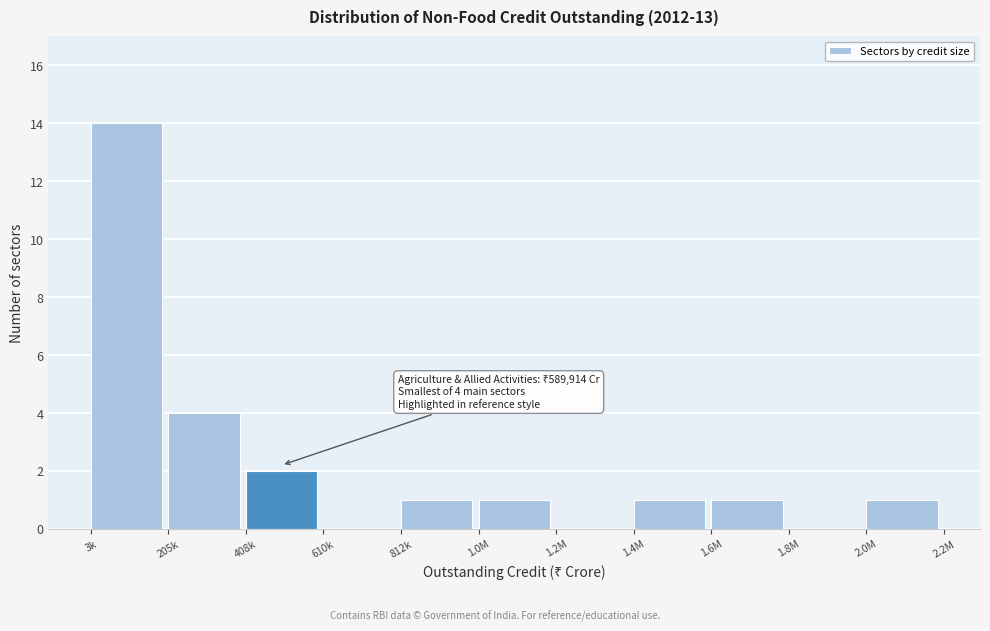

Reading left to right, transcribe all the data shown in this chart.

3k=14	205k=4	408k=2	610k=0	812k=1	1.0M=1	1.2M=0	1.4M=1	1.6M=1	1.8M=0	2.0M=1